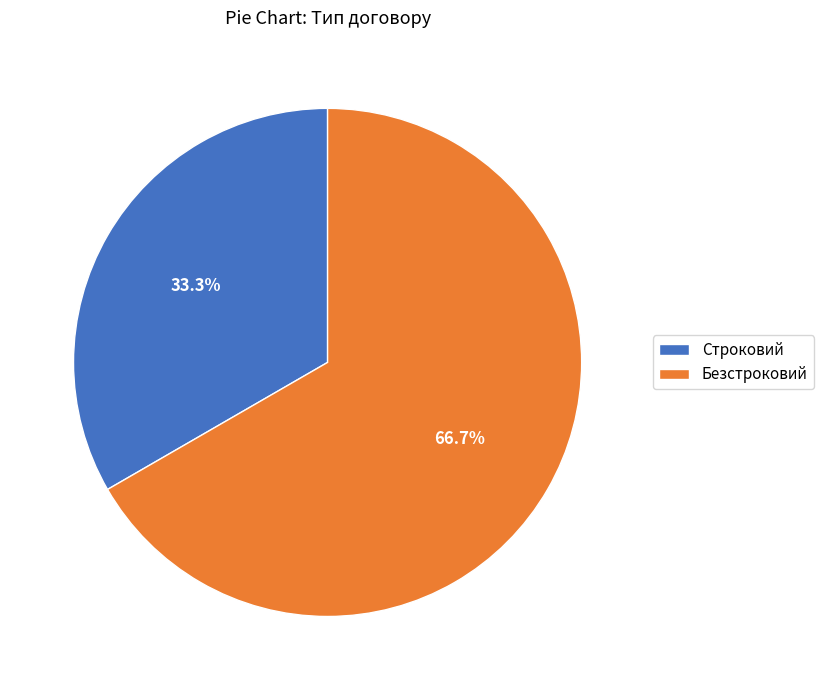

Count the number of slices in the pie.

2